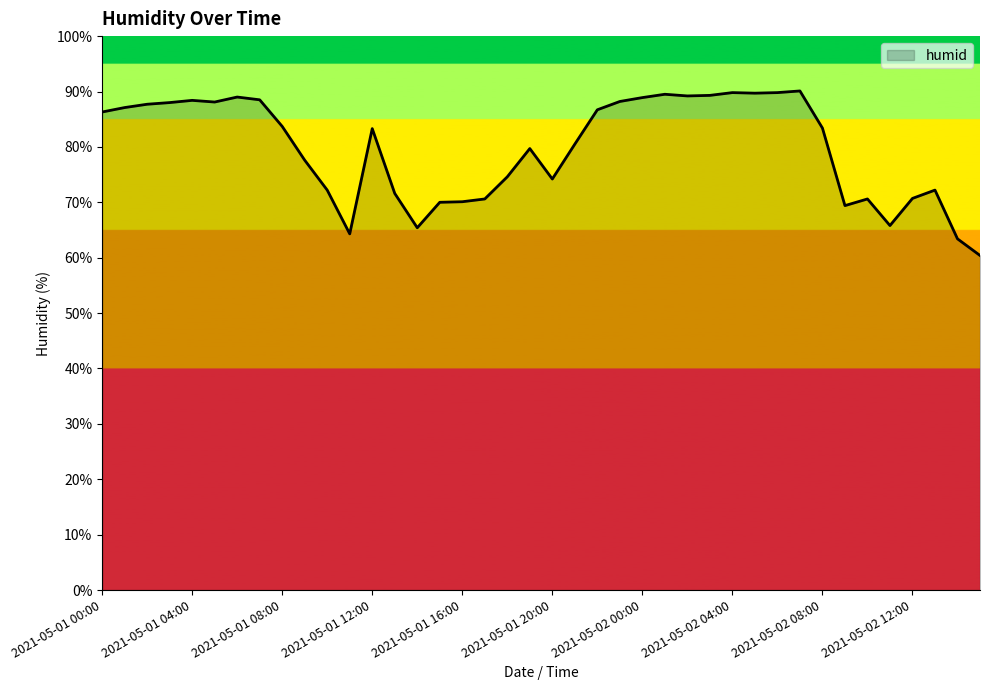

How many lines are shown in the chart?

1